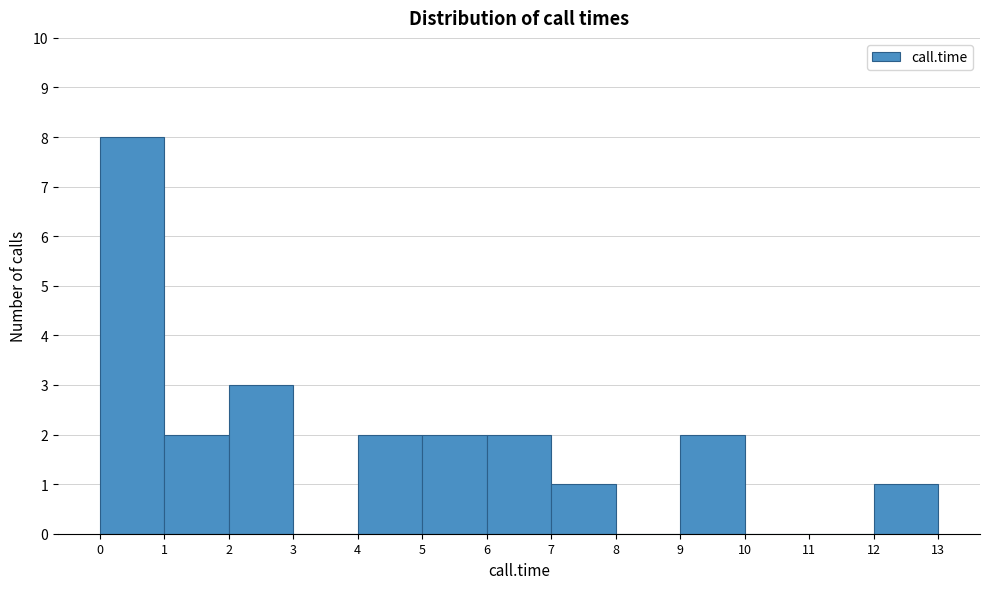

Reading left to right, list every bar in this chart as the range it spans on the x-axis followed by its height. The values are not printed on the chart, so give them approximately, as read against the axis.

0 to 1: 8
1 to 2: 2
2 to 3: 3
3 to 4: 0
4 to 5: 2
5 to 6: 2
6 to 7: 2
7 to 8: 1
8 to 9: 0
9 to 10: 2
10 to 11: 0
11 to 12: 0
12 to 13: 1